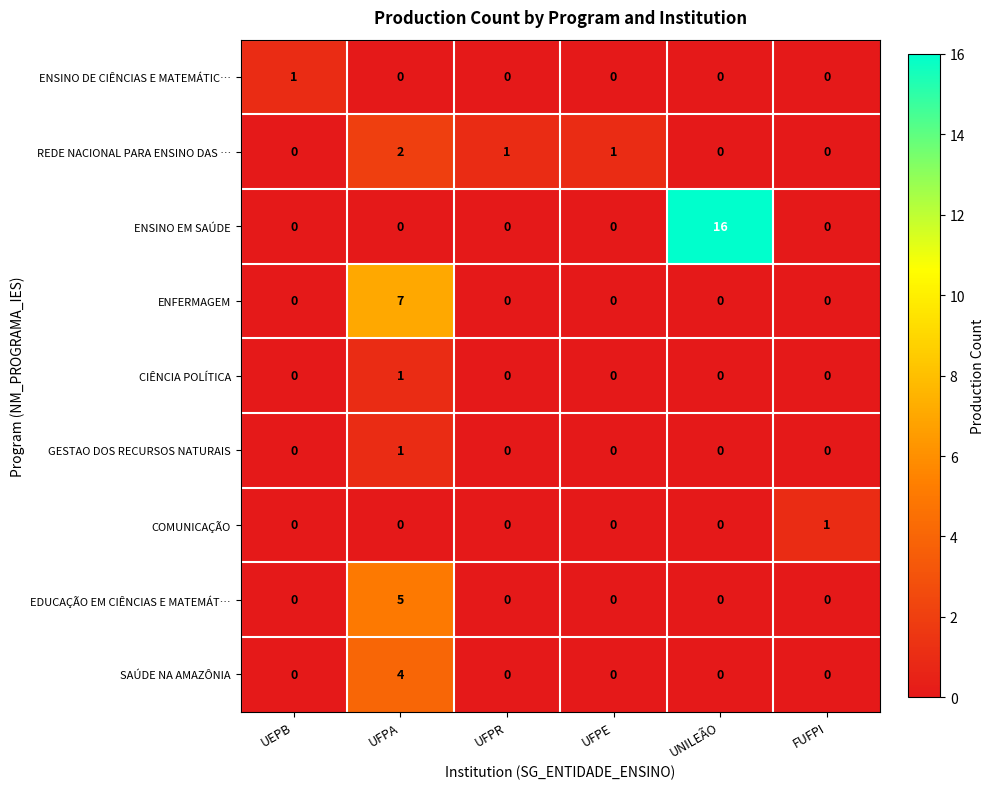

Where does the REDE NACIONAL PARA ENSINO DAS … series first go above 1?

UFPA